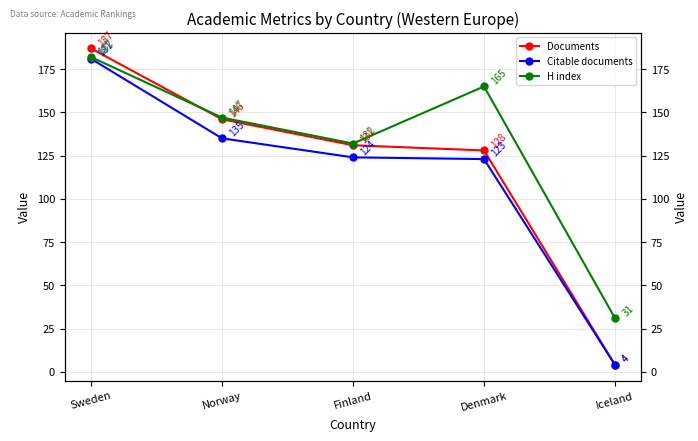

Reading left to right, transcribe all the data shown in this chart.

Documents: Sweden=187	Norway=146	Finland=131	Denmark=128	Iceland=4
Citable documents: Sweden=181	Norway=135	Finland=124	Denmark=123	Iceland=4
H index: Sweden=182	Norway=147	Finland=132	Denmark=165	Iceland=31